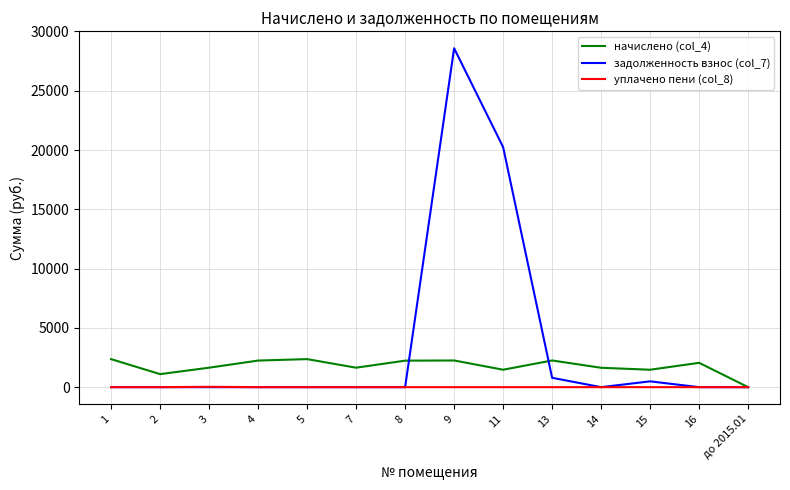

At which category is the sum across all series the highest?

9